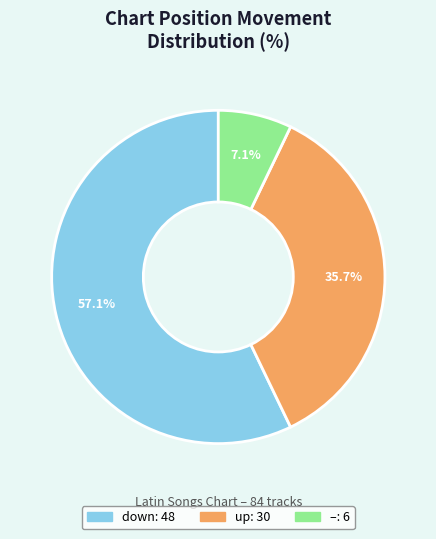

Does any single category account for the majority?

Yes